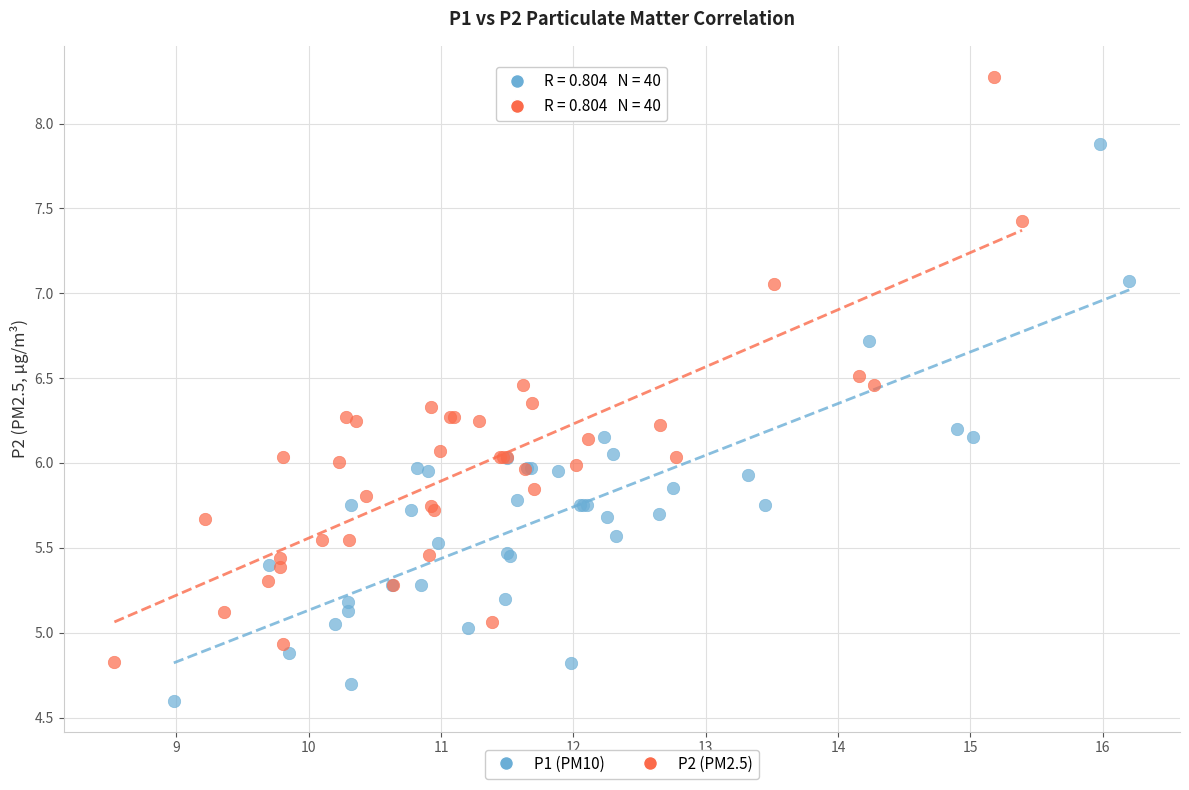

Which series has the widest spread of Y values?

P2 (PM2.5)